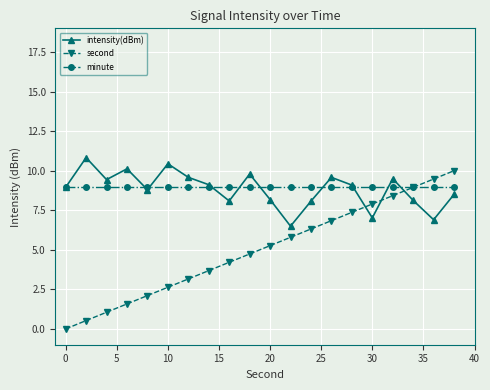

What is the value of the second point at the 2nd from the left?

0.5